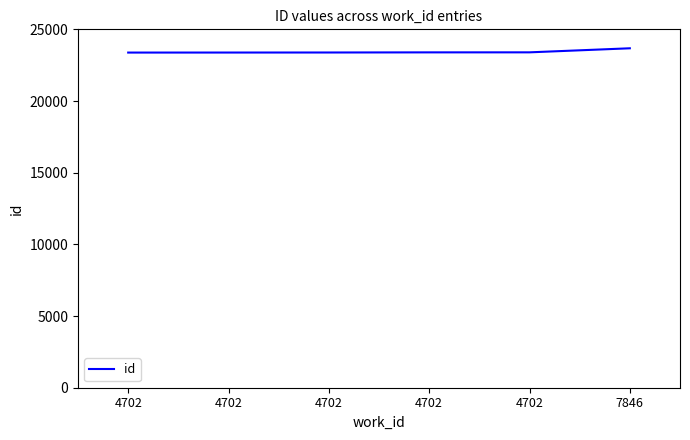

Which category has the highest value across all series?

7846